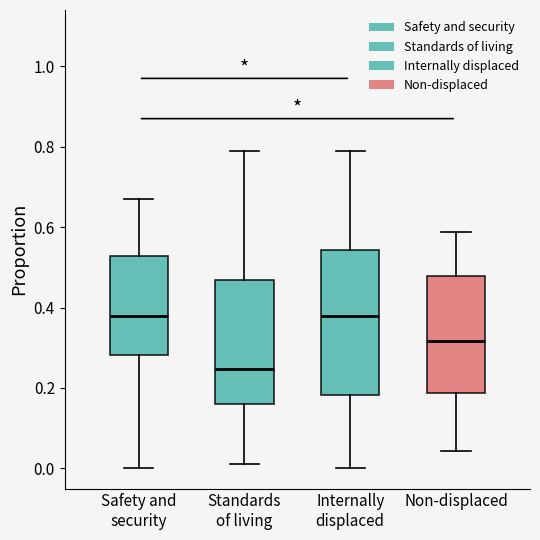

Comparing the boxes themselves (not the whiskers), which one is the tallest?

Internally displaced